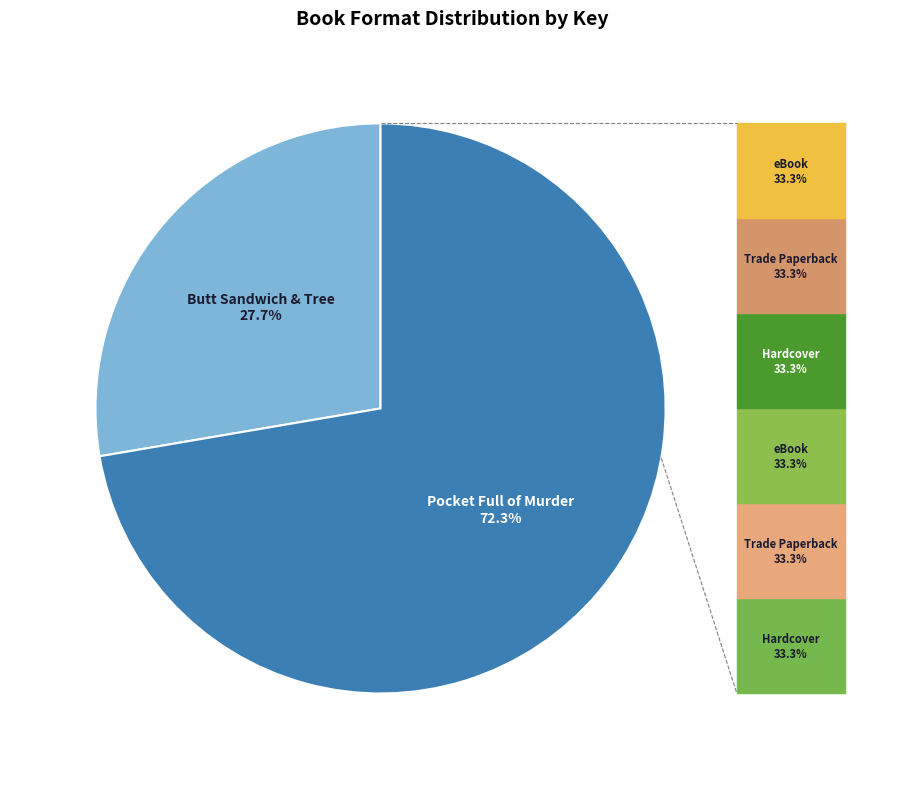

Is there any slice that represents more than half of the pie?

Yes